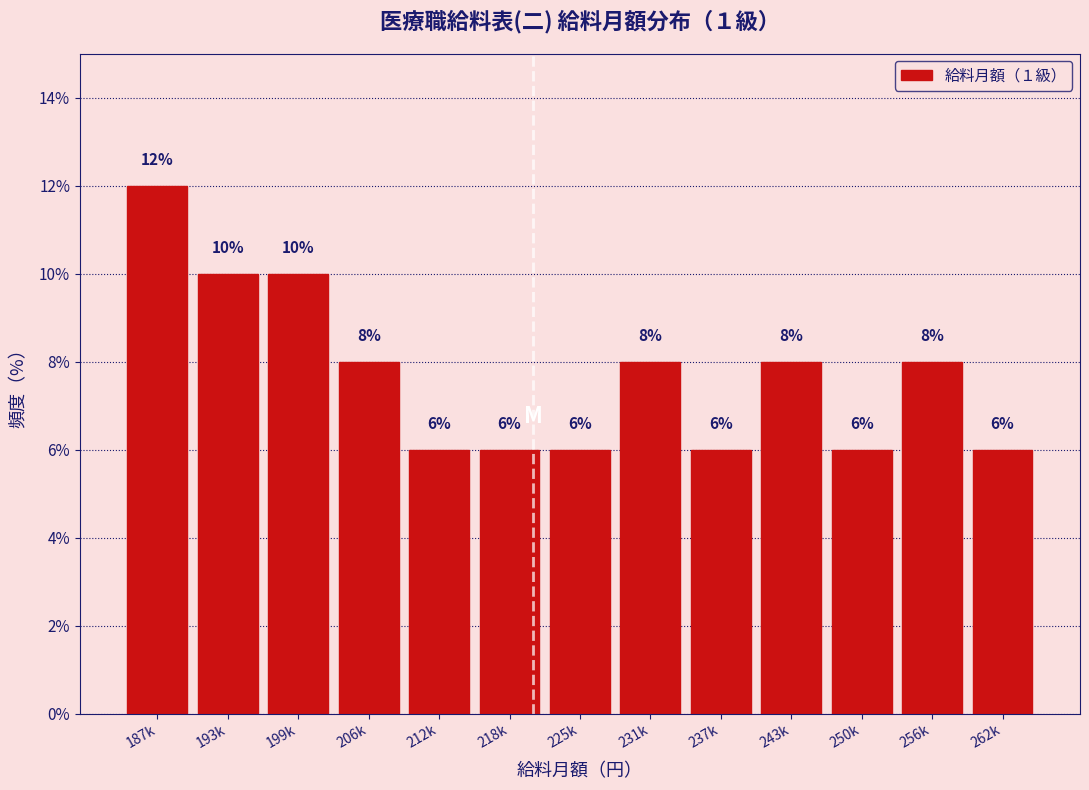

Reading left to right, transcribe all the data shown in this chart.

12	10	10	8	6	6	6	8	6	8	6	8	6